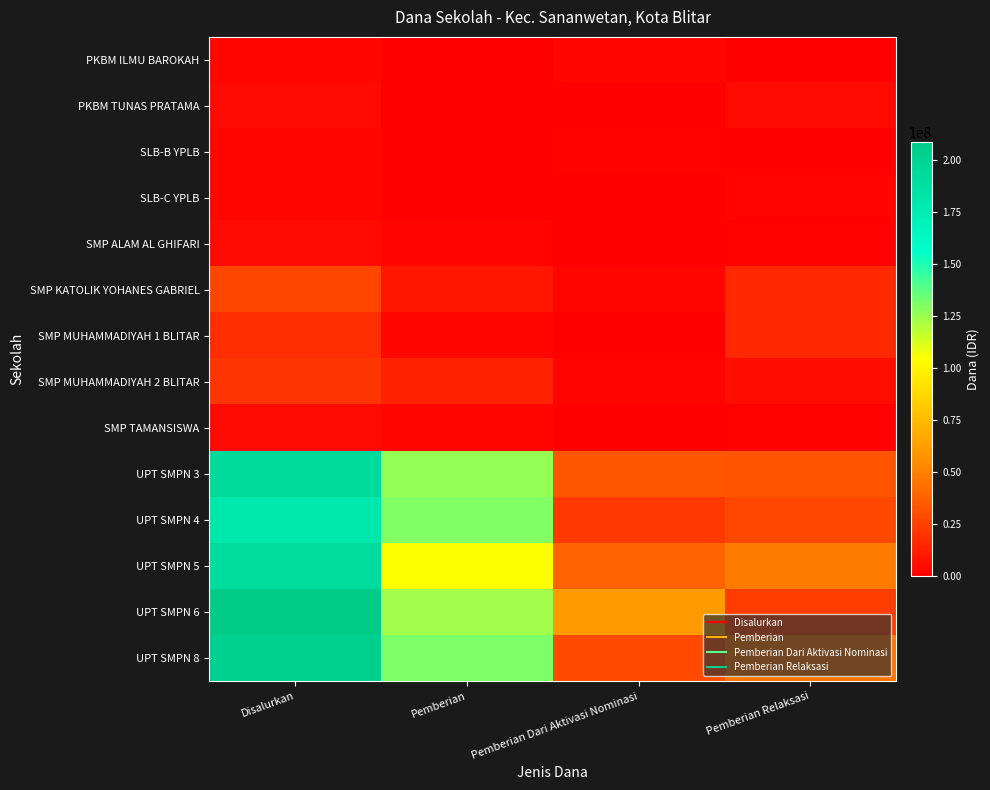

List the series in order of their peak value, lowest first.

SLB-B YPLB, SLB-C YPLB, PKBM ILMU BAROKAH, PKBM TUNAS PRATAMA, SMP ALAM AL GHIFARI, SMP TAMANSISWA, SMP MUHAMMADIYAH 1 BLITAR, SMP MUHAMMADIYAH 2 BLITAR, SMP KATOLIK YOHANES GABRIEL, UPT SMPN 4, UPT SMPN 5, UPT SMPN 3, UPT SMPN 8, UPT SMPN 6